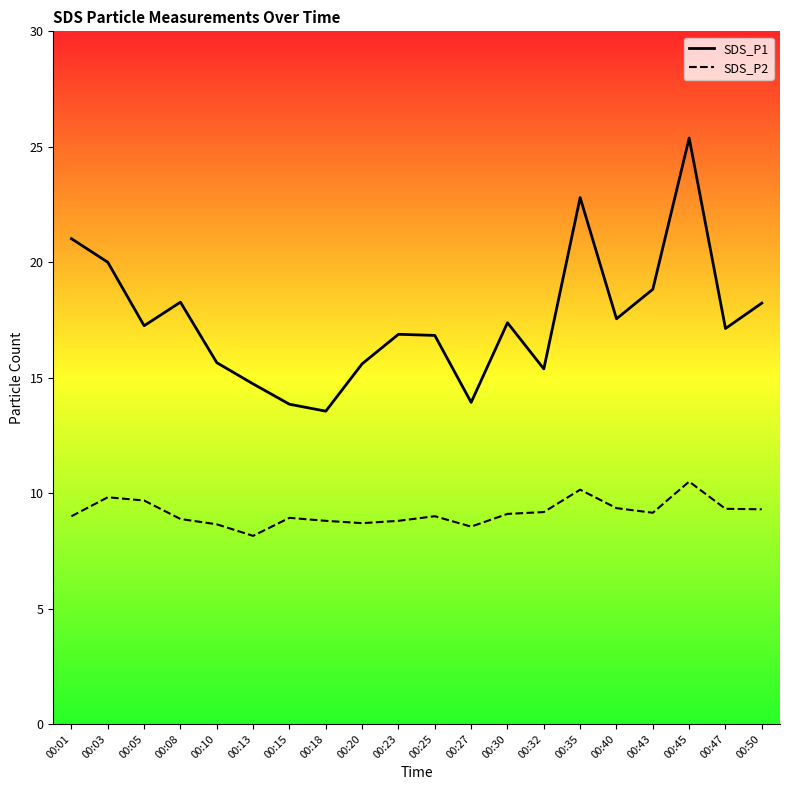

What is the difference between the maximum and second lowest values in the SDS_P1 series?

11.5